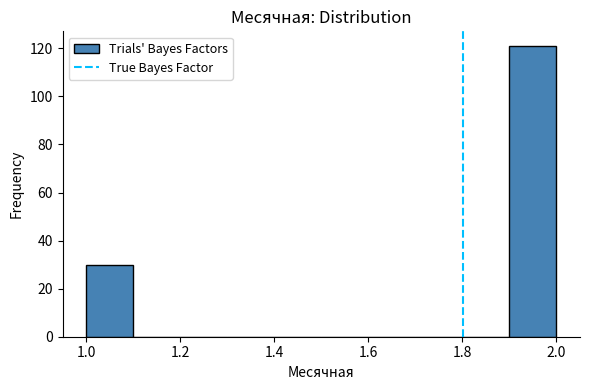

Over which range of the x-axis is the bar tallest?

1.9 to 2.0